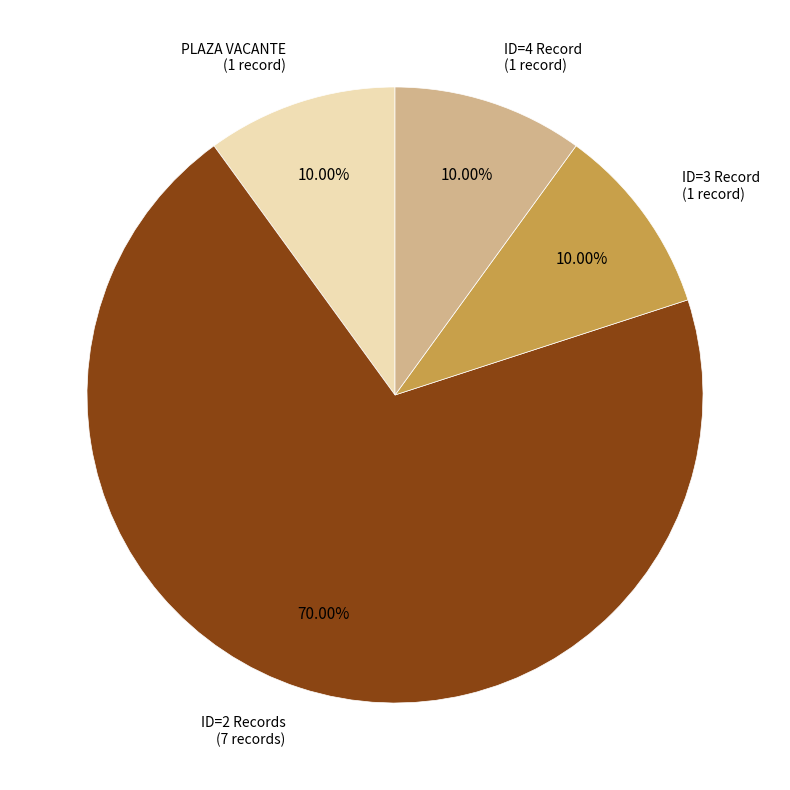

Does any single category account for the majority?

Yes